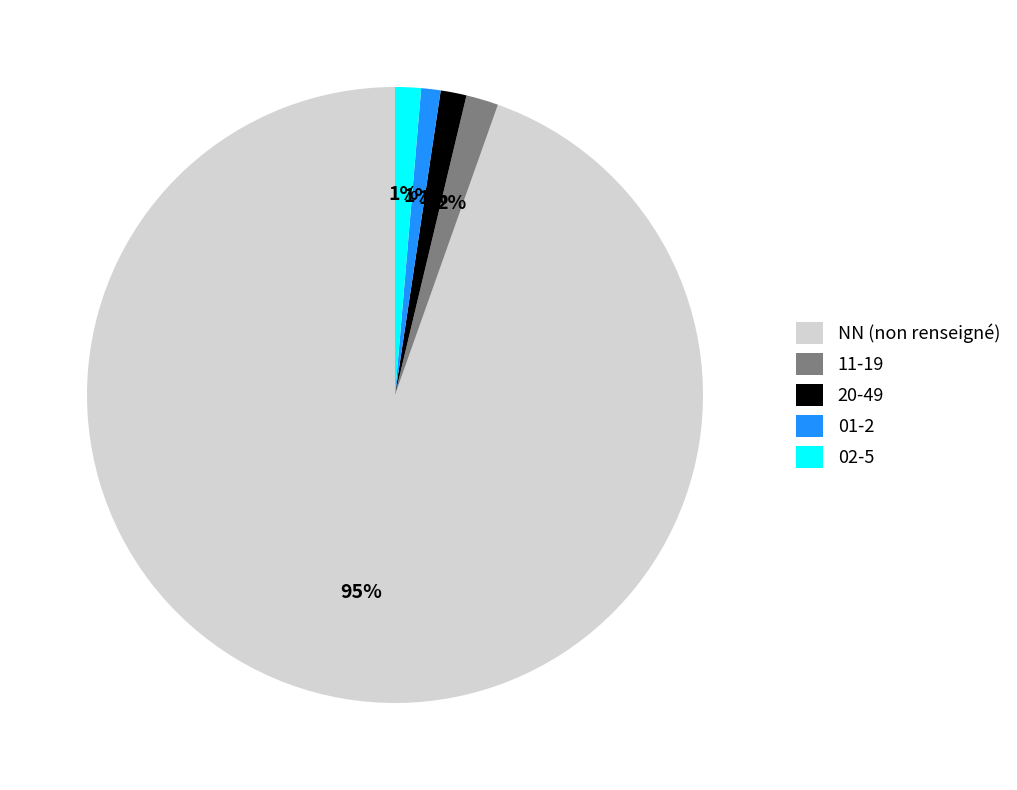

To the nearest percent, what is the average slice percentage?

20%